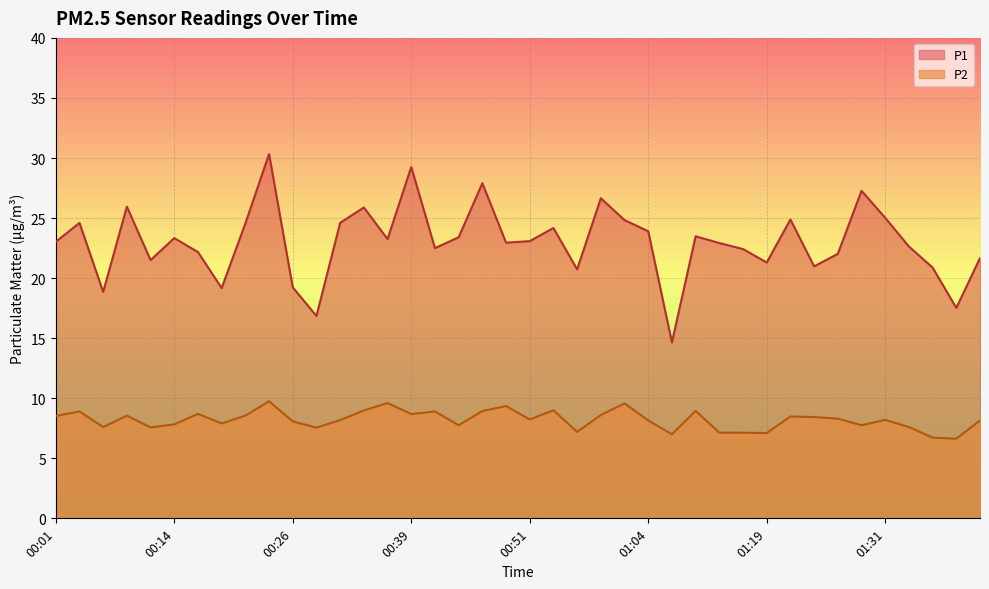

Where is the first local minimum for P1?

00:06